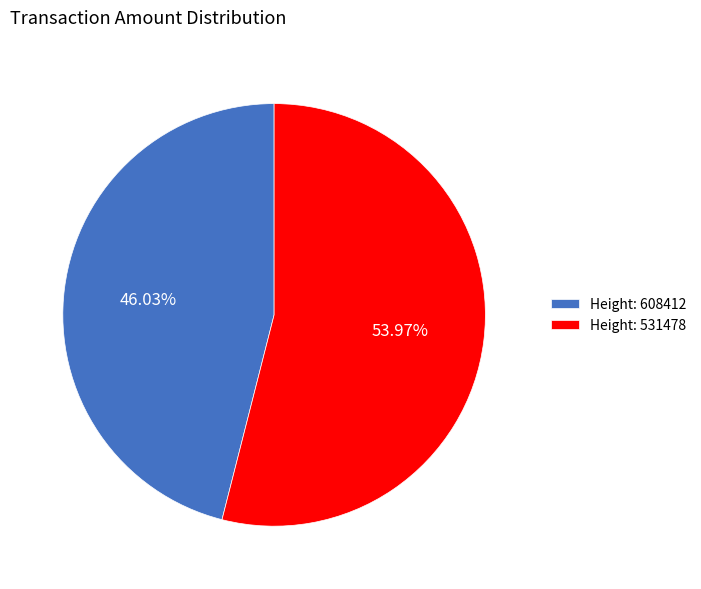

Rank the categories by value from highest to lowest.

Height: 531478, Height: 608412